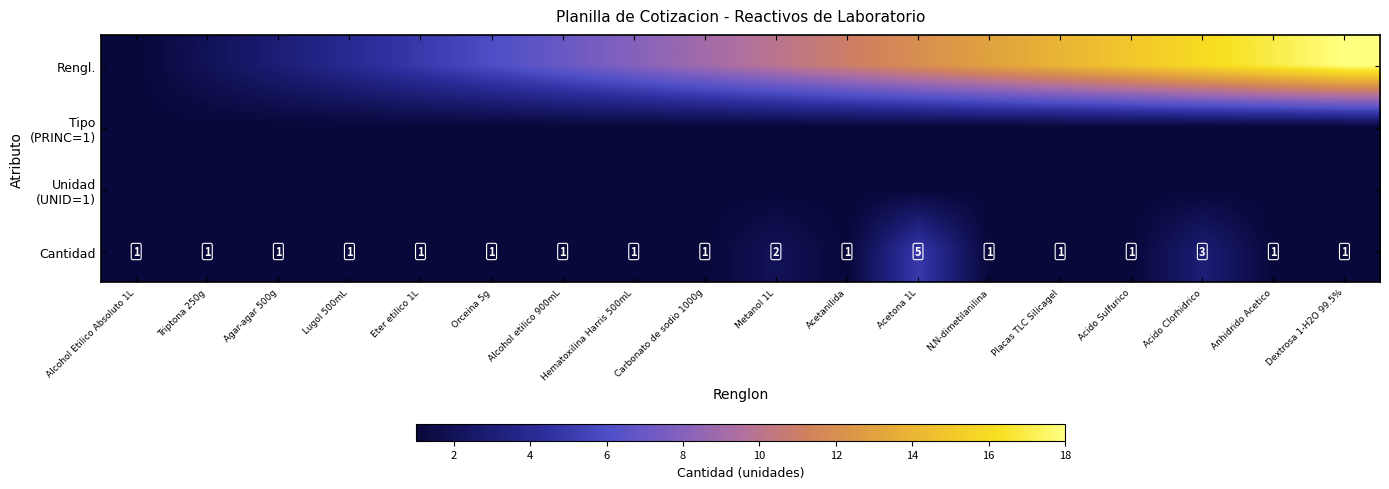

What is the total value across all series at Alcohol etilico 900mL?

10